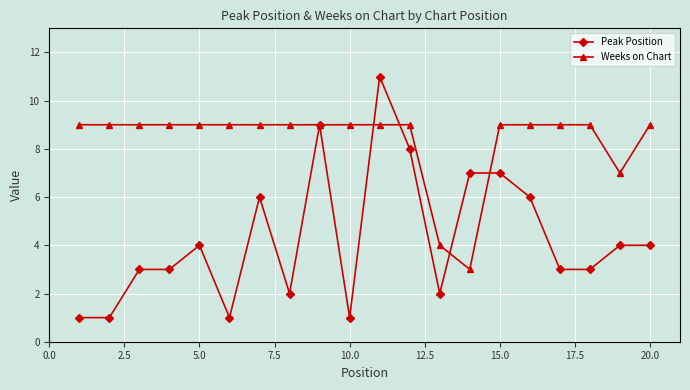

Which series has the largest range (max minus min)?

Peak Position